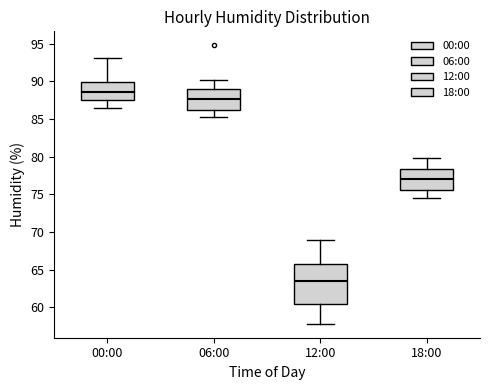

Reading left to right, transcribe this box plot: for each box, give where its median line is, the range the box spans, and where its two whiskers end, as read against the y-axis. The values are not printed on the chart, so give them approximately, as read against the axis.

00:00: median 88.5, box 87.5 to 90.0, whiskers 86.5 to 93.0
06:00: median 87.5, box 86.5 to 89.0, whiskers 85.5 to 90.0
12:00: median 63.5, box 60.5 to 66.0, whiskers 58.0 to 69.0
18:00: median 77.0, box 75.5 to 78.5, whiskers 74.5 to 80.0